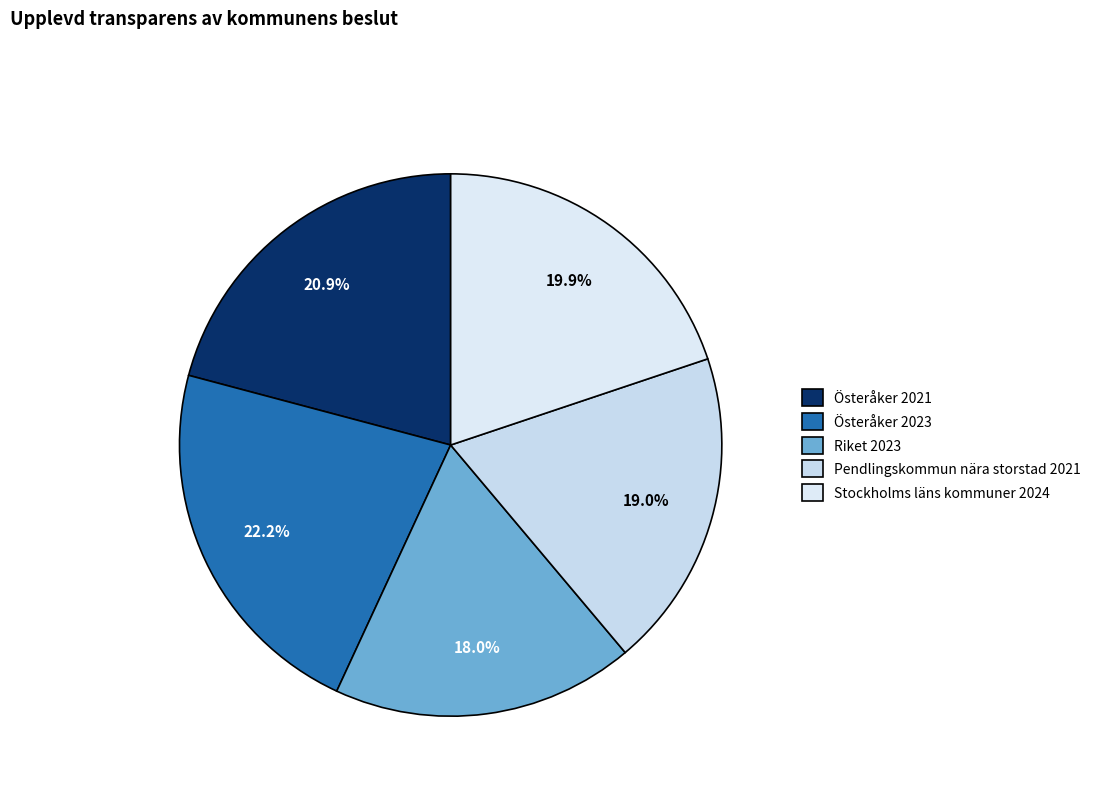

To the nearest percent, what portion does Stockholms läns kommuner 2024 represent?

20%